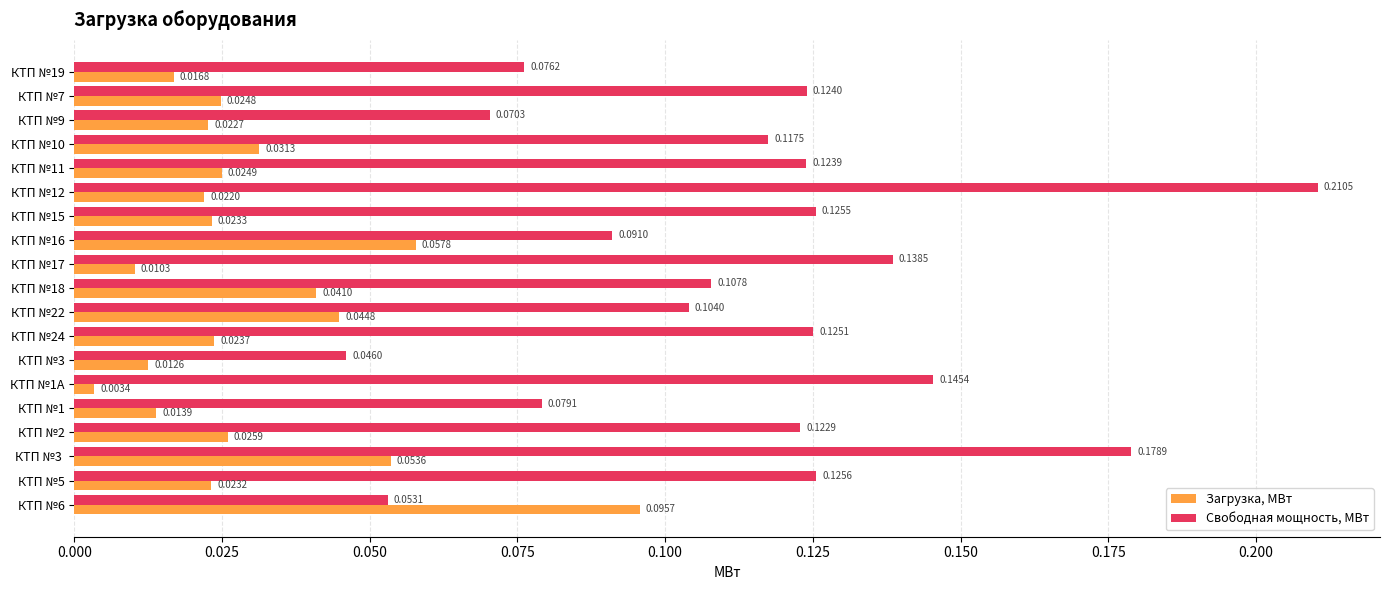

Which series has the widest spread of values?

Свободная мощность, МВт